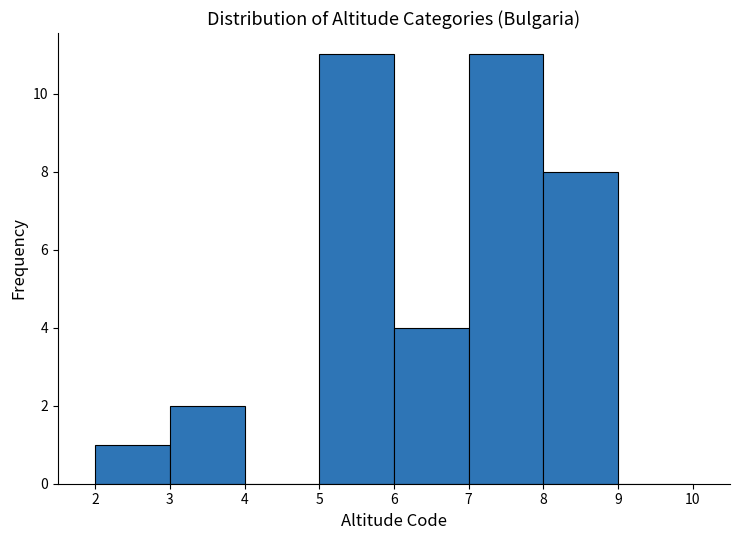

What is the height of the bar covering 2 to 3 on the x-axis? The values are not printed on the chart, so give them approximately, as read against the axis.

1